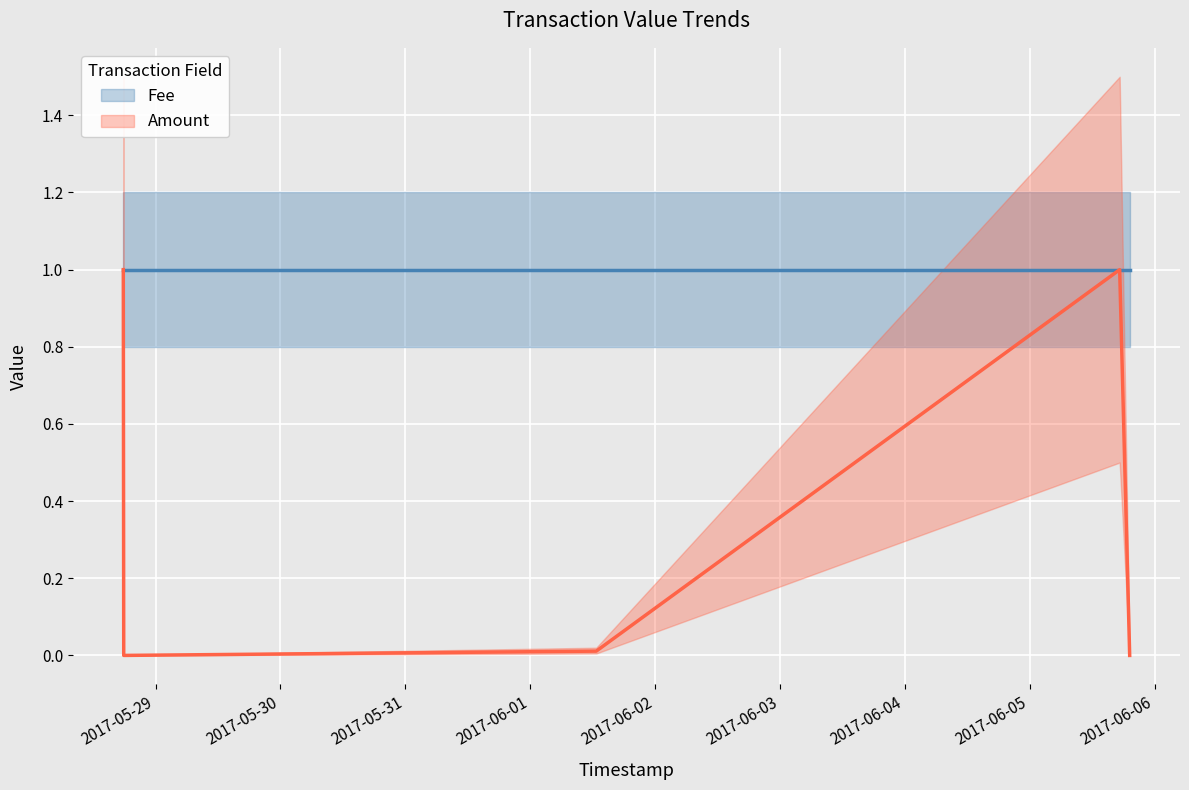

Which series has the largest range (max minus min)?

Amount